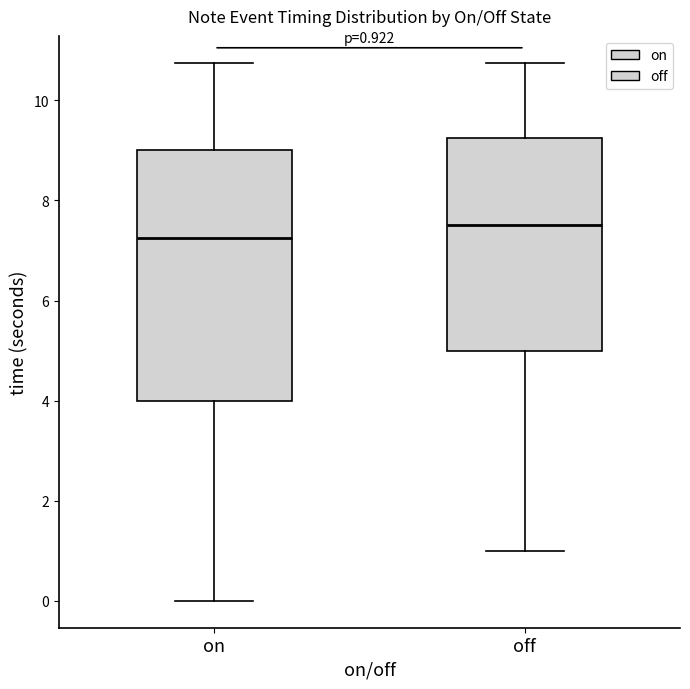

Which box's median line is the lowest?

on